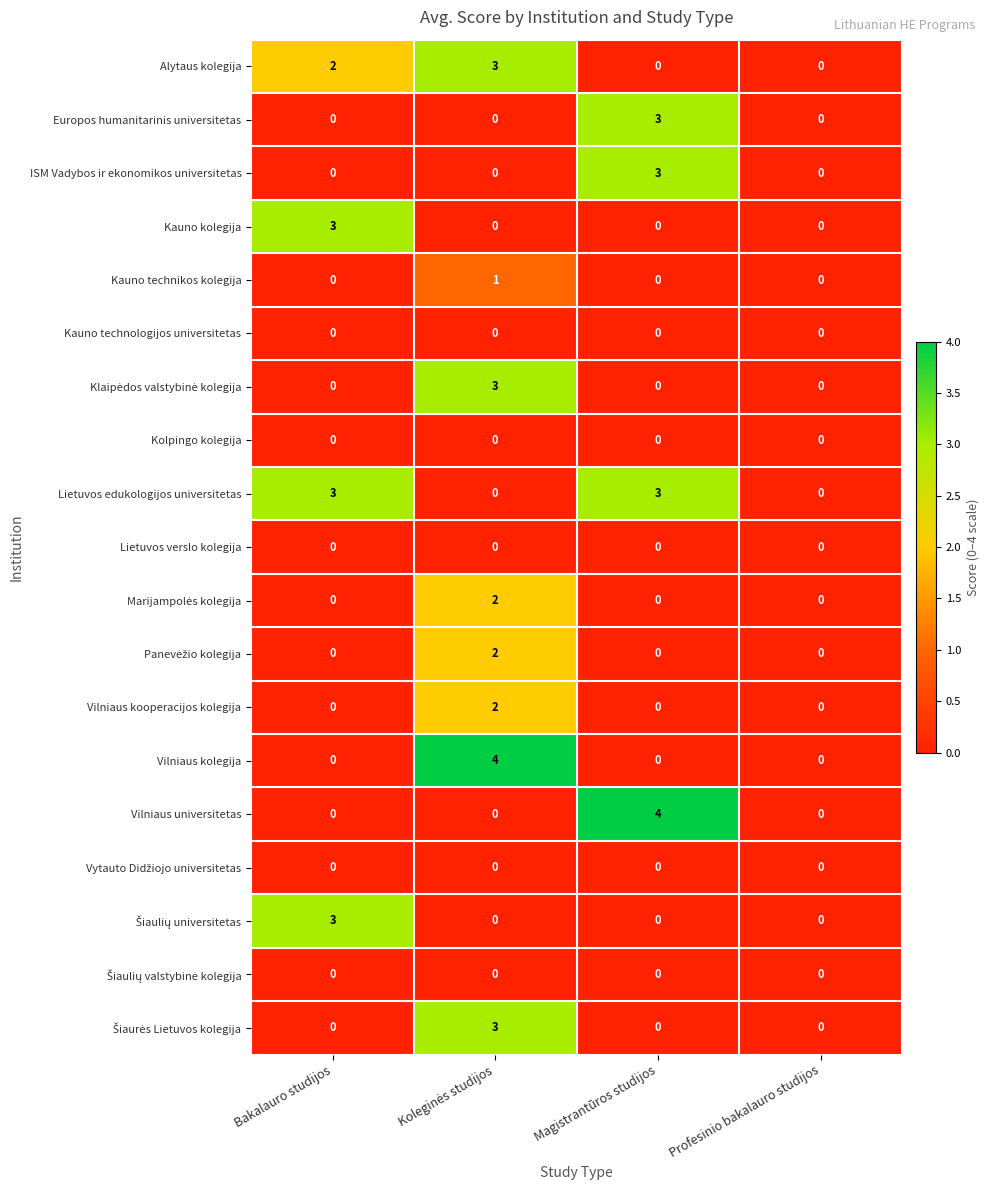

True or false: Lietuvos edukologijos universitetas has a value of 3 at Bakalauro studijos.

True